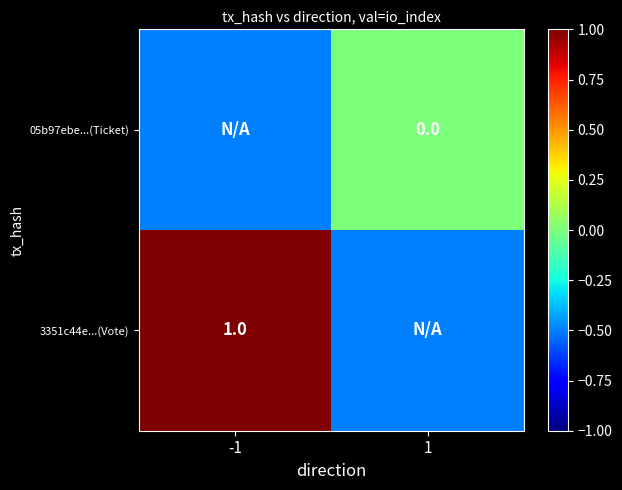

How many categories are shown in the chart?

2